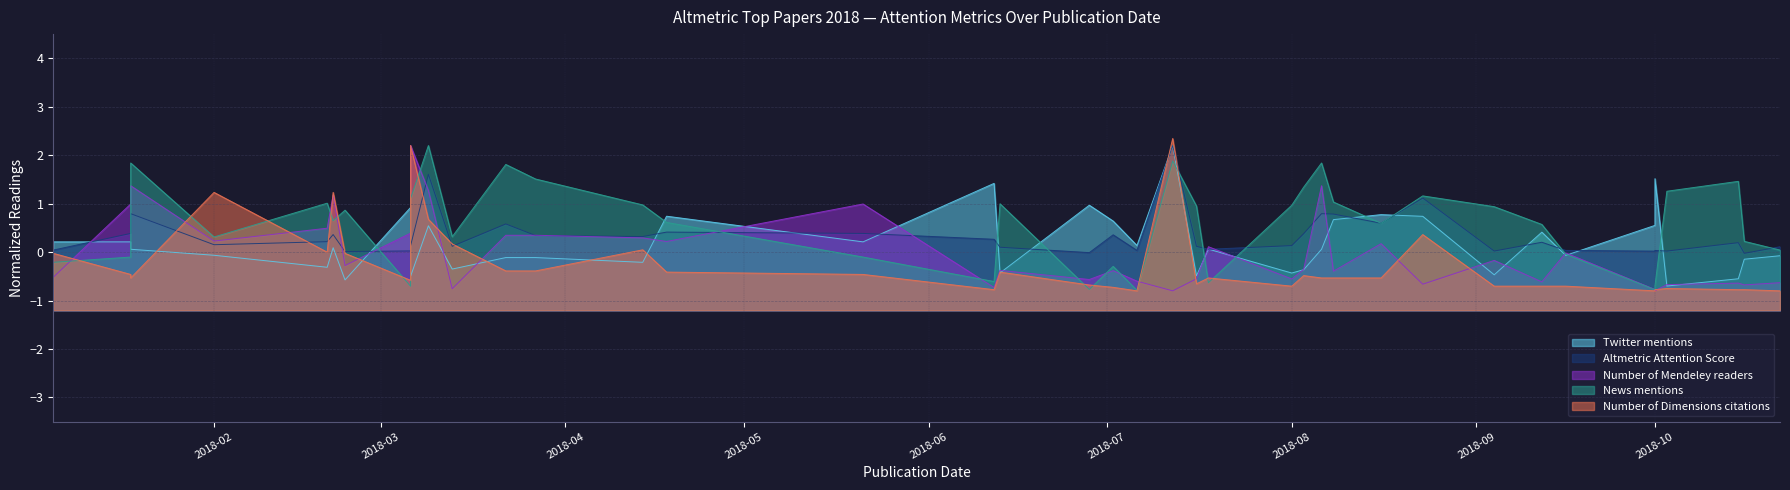

At which label does Number of Dimensions citations first exceed 0?

2018-02